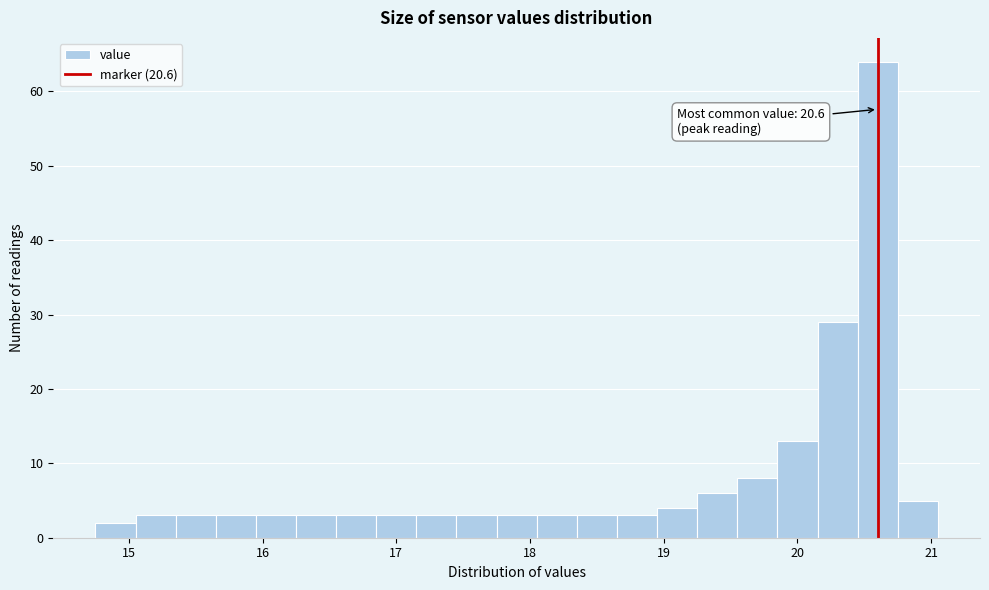

Around what value on the x-axis is the tallest bar? Give the approximate position of its centre, as read against the axis.

20.6